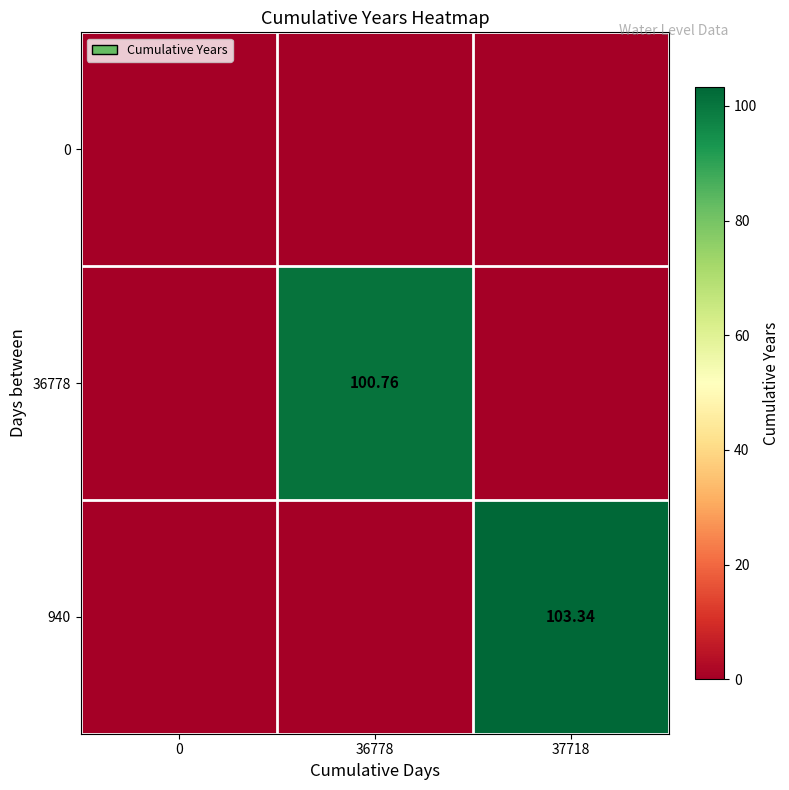

The value of 940 at 36778 is 0.0. True or false?

True